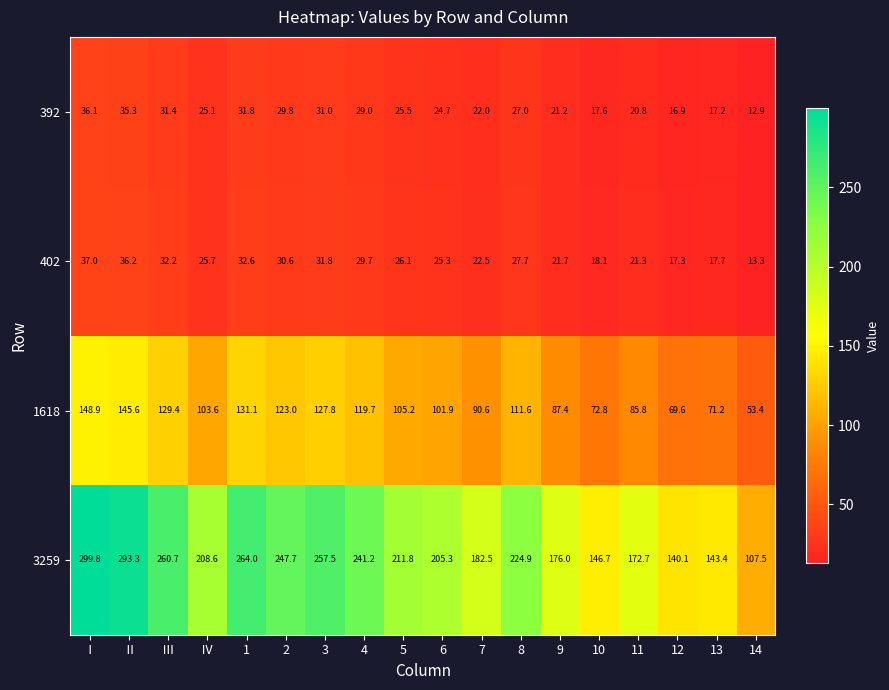

Between 11 and 14, which series saw the biggest shift?

3259